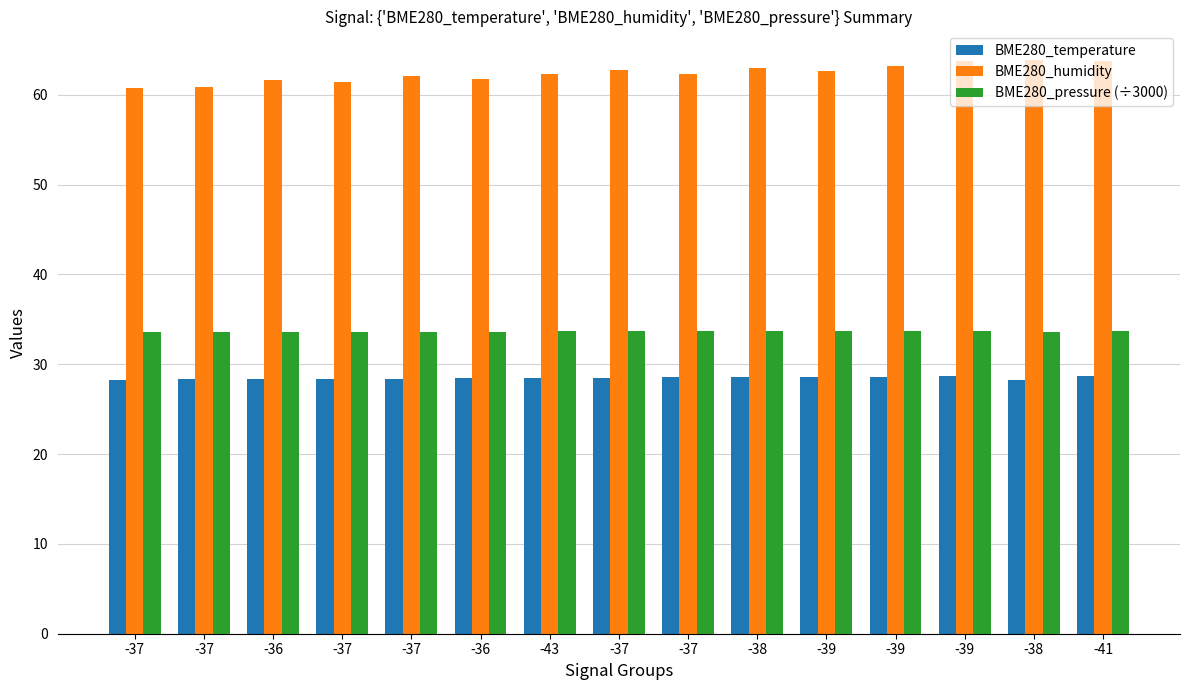

What is the sum of the BME280_temperature values at -37 and -37?

56.7